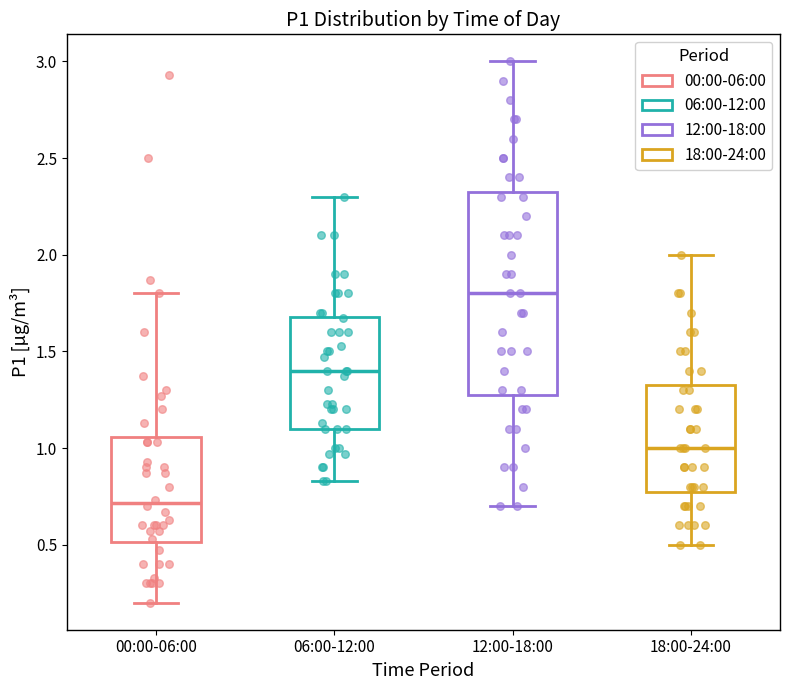

Which box is the tallest, from its lower edge to its upper edge?

12:00-18:00